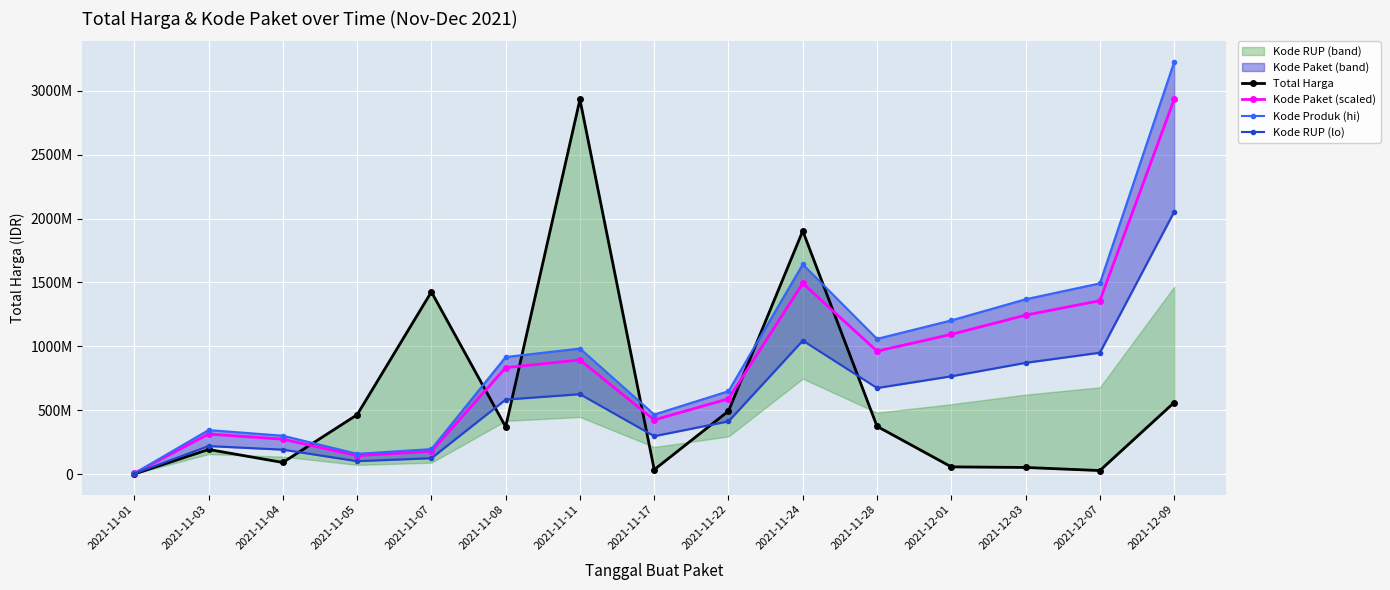

Between 2021-11-03 and 2021-11-08, which series saw the biggest shift?

Kode Produk (hi)